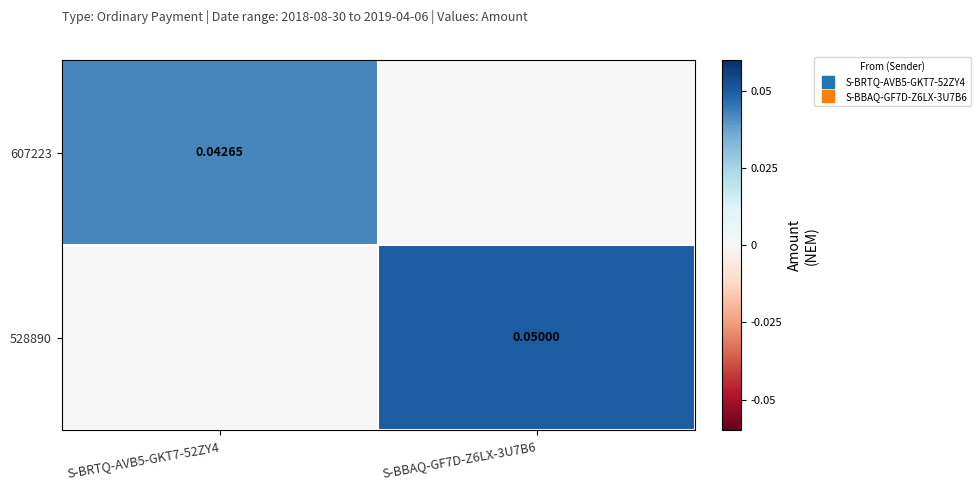

The 528890 series shows 0.0 at S-BBAQ-GF7D-Z6LX-3U7B6. True or false?

False